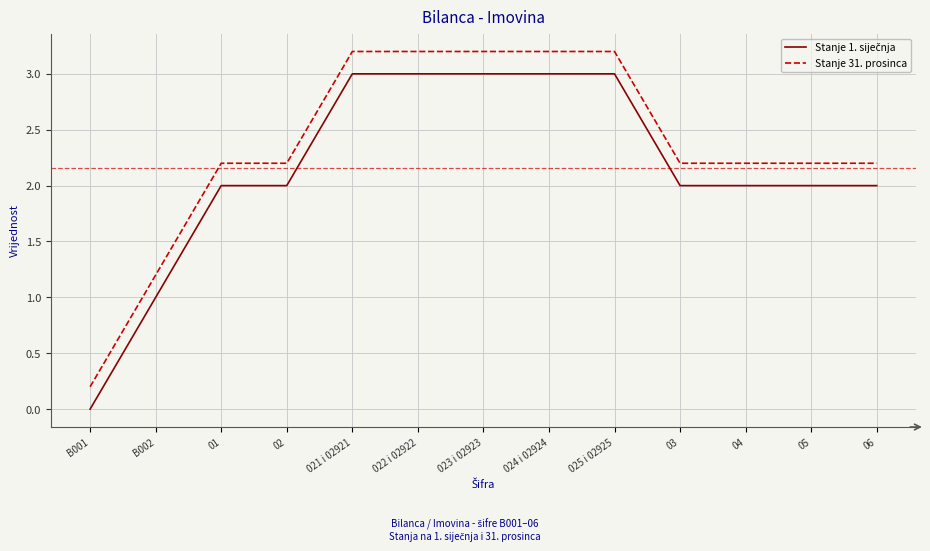

What position from the right is 023 i 02923?

7